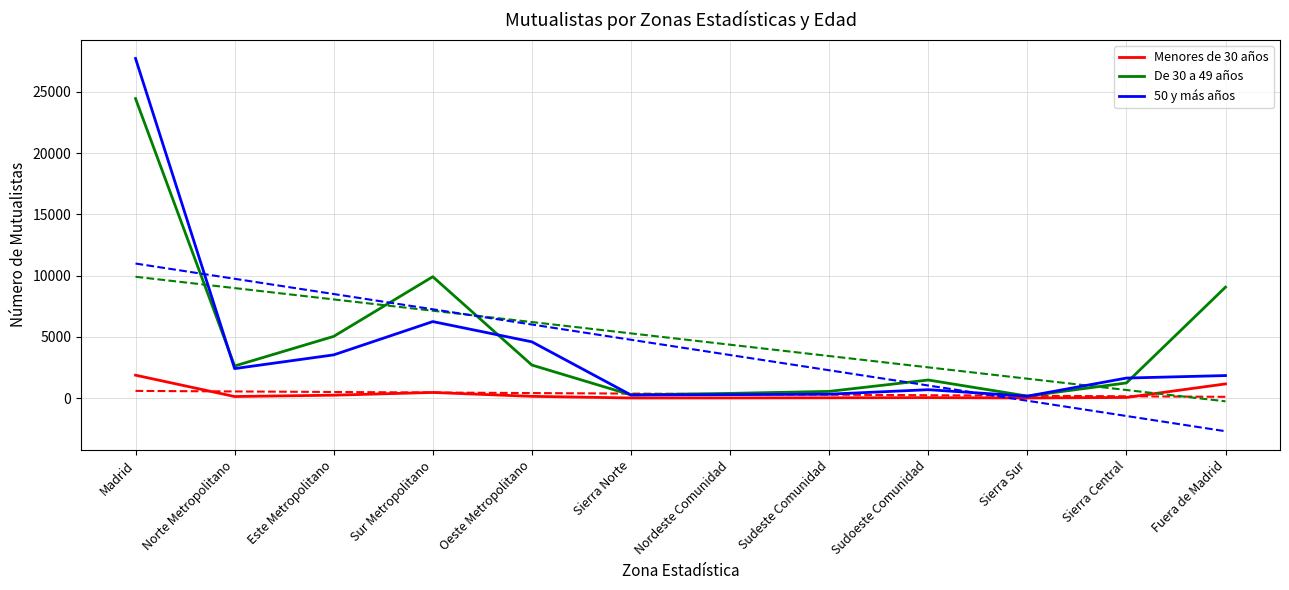

How many lines are shown in the chart?

3